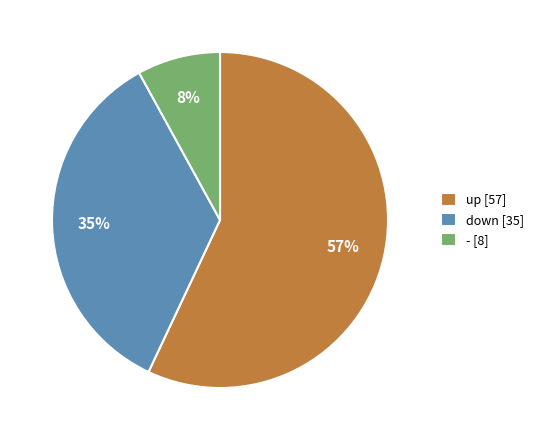

Between up and -, which is larger?

up